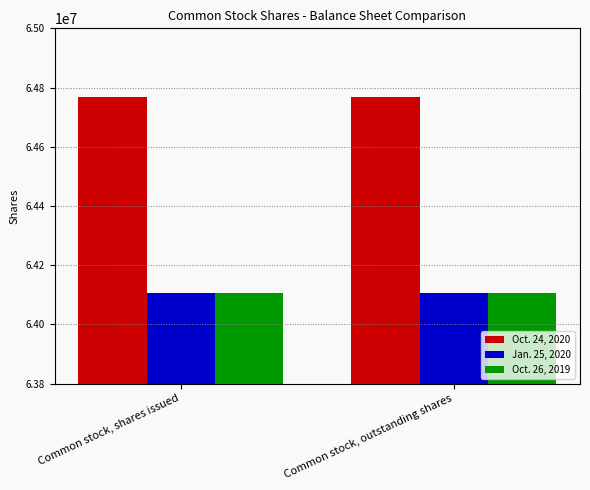

What are all the series names shown in the legend?

Oct. 24, 2020, Jan. 25, 2020, Oct. 26, 2019